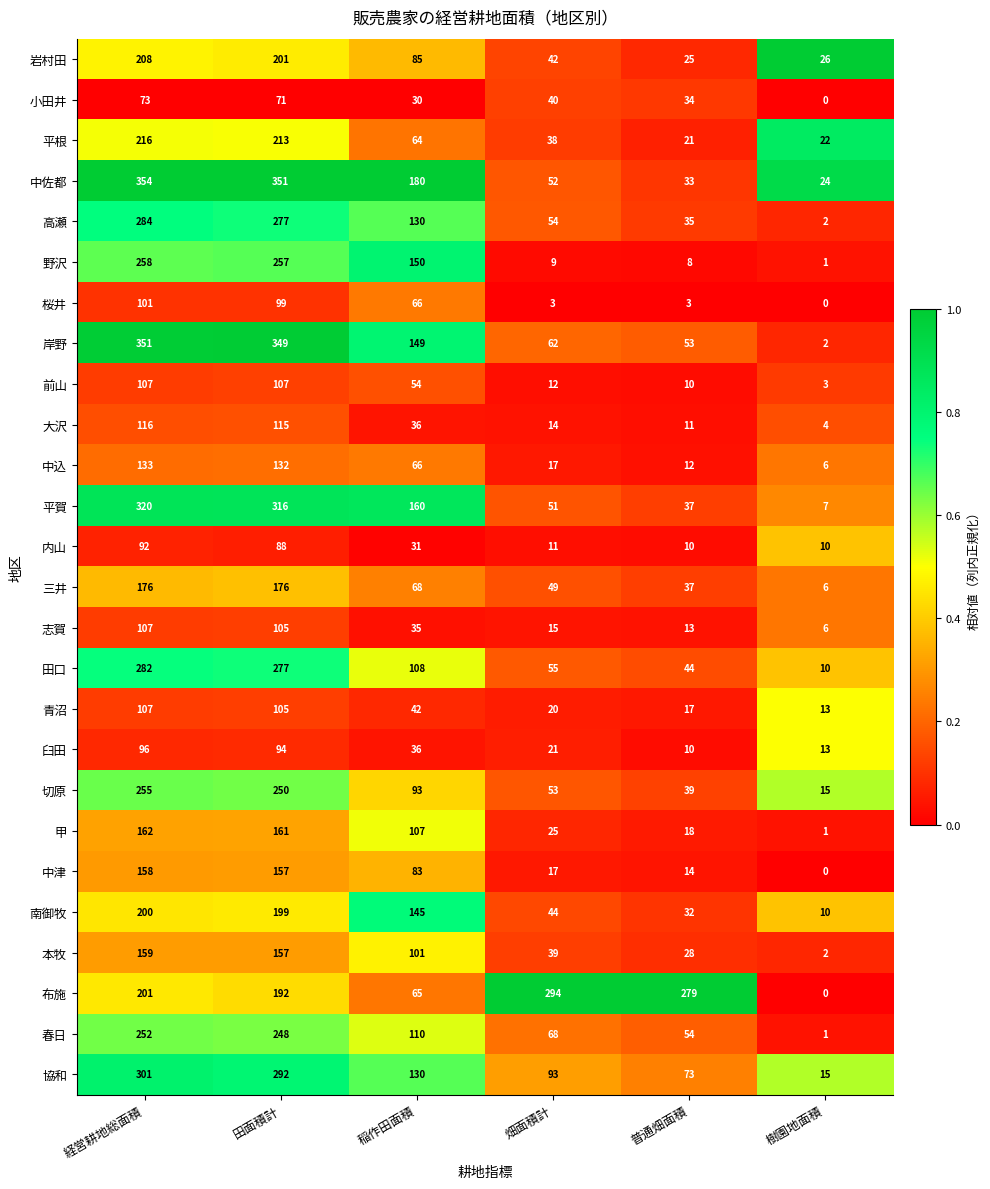

Which series has the largest range (max minus min)?

岸野